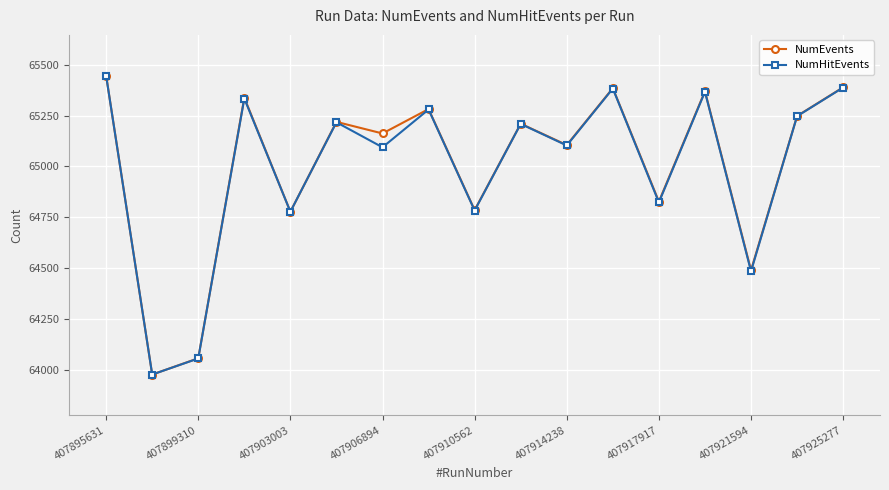

What is the average value of the NumHitEvents series?

64998